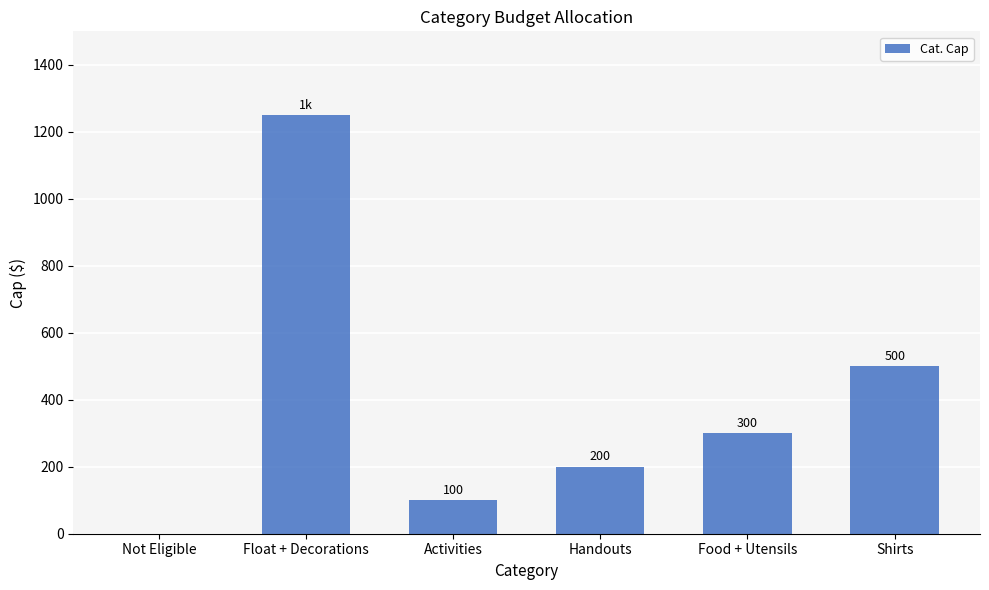

Which label corresponds to the largest value in the chart?

Float + Decorations